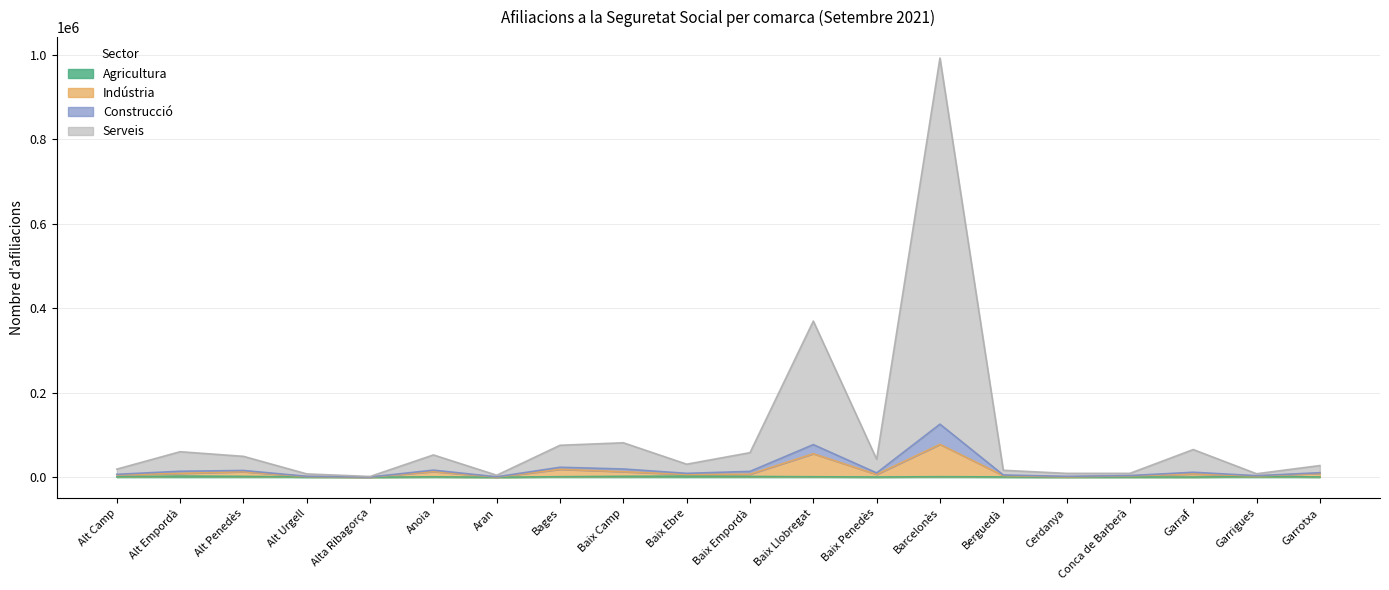

The Construcció series shows 9183 at Berguedà. True or false?

False